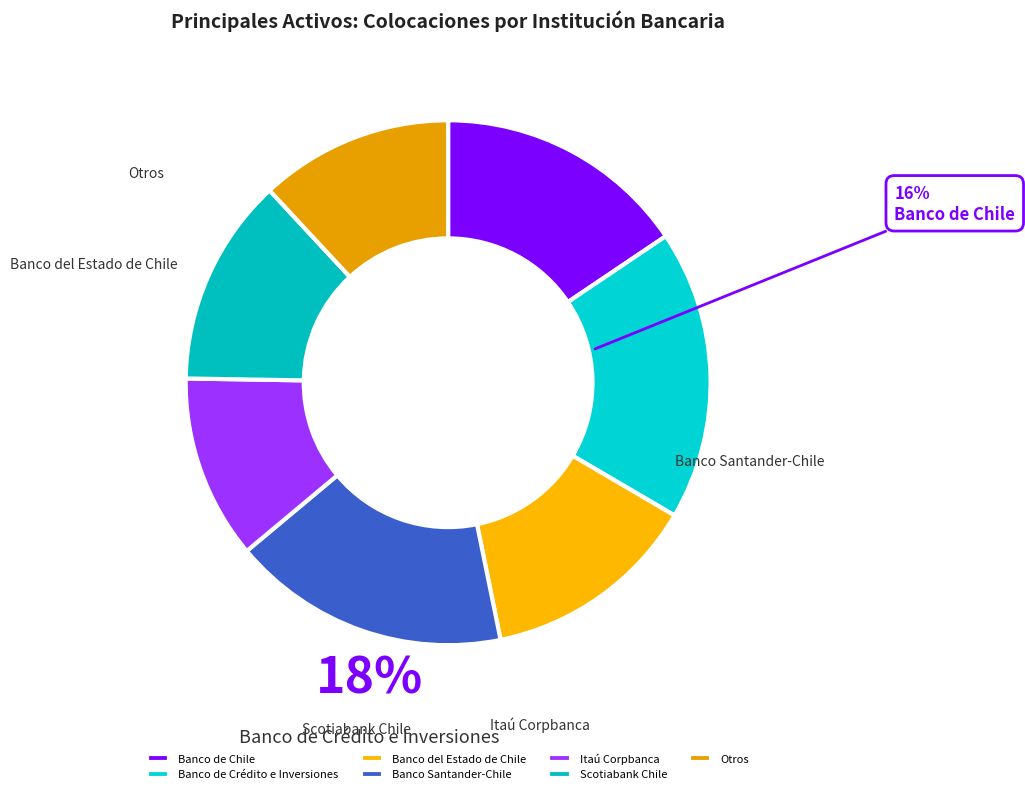

To the nearest percent, what is the average slice percentage?

14%